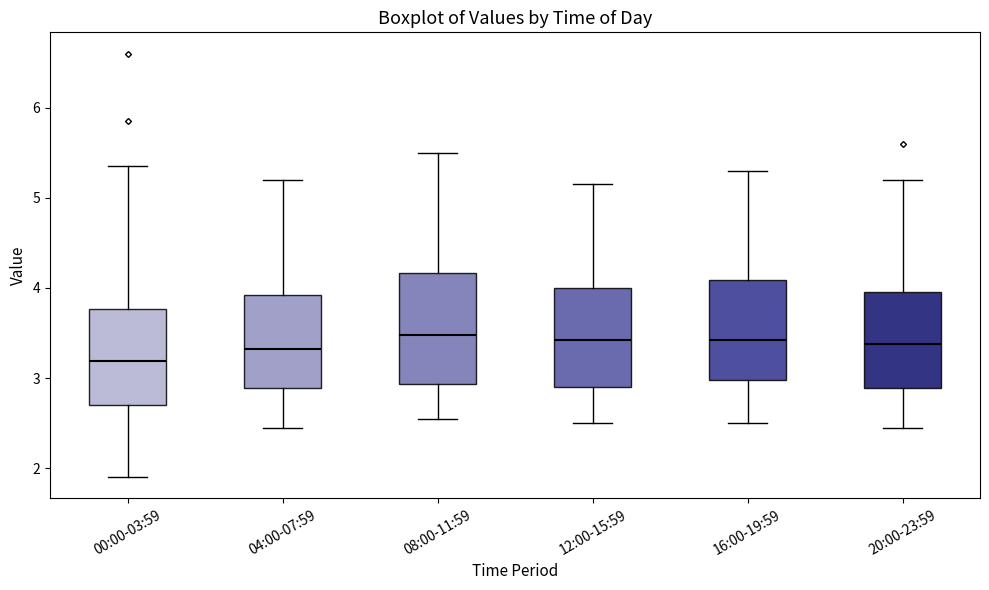

Reading left to right, transcribe this box plot: for each box, give where its median line is, the range the box spans, and where its two whiskers end, as read against the y-axis. The values are not printed on the chart, so give them approximately, as read against the axis.

00:00-03:59: median 3.2, box 2.7 to 3.8, whiskers 1.9 to 5.4
04:00-07:59: median 3.3, box 2.9 to 3.9, whiskers 2.5 to 5.2
08:00-11:59: median 3.5, box 2.9 to 4.2, whiskers 2.6 to 5.5
12:00-15:59: median 3.4, box 2.9 to 4.0, whiskers 2.5 to 5.2
16:00-19:59: median 3.4, box 3.0 to 4.1, whiskers 2.5 to 5.3
20:00-23:59: median 3.4, box 2.9 to 4.0, whiskers 2.5 to 5.2